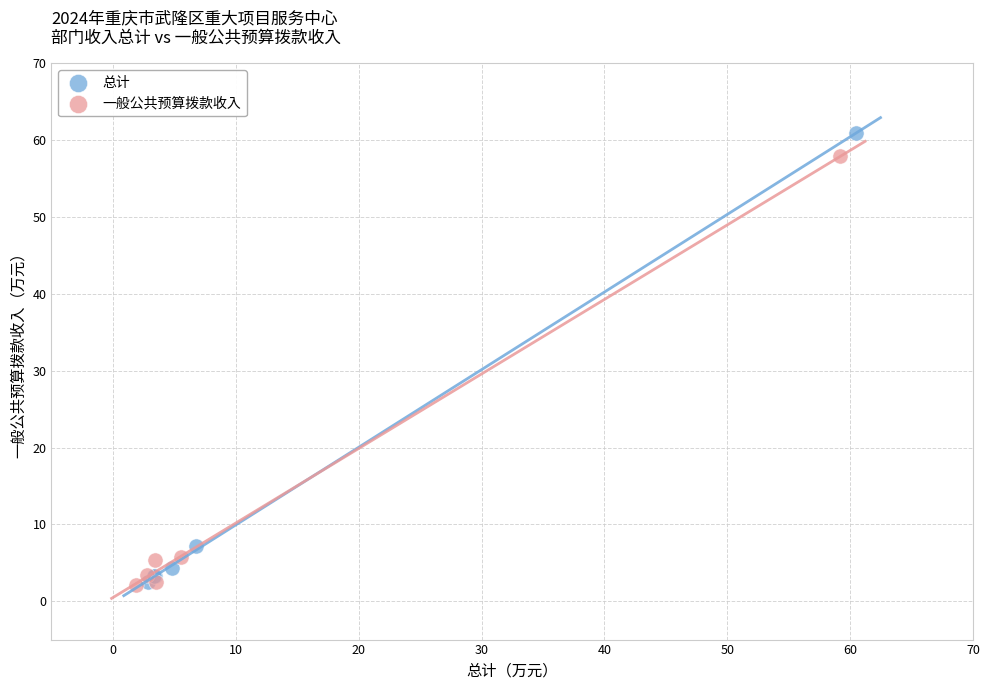

Which series has the largest Y range (max minus min)?

总计